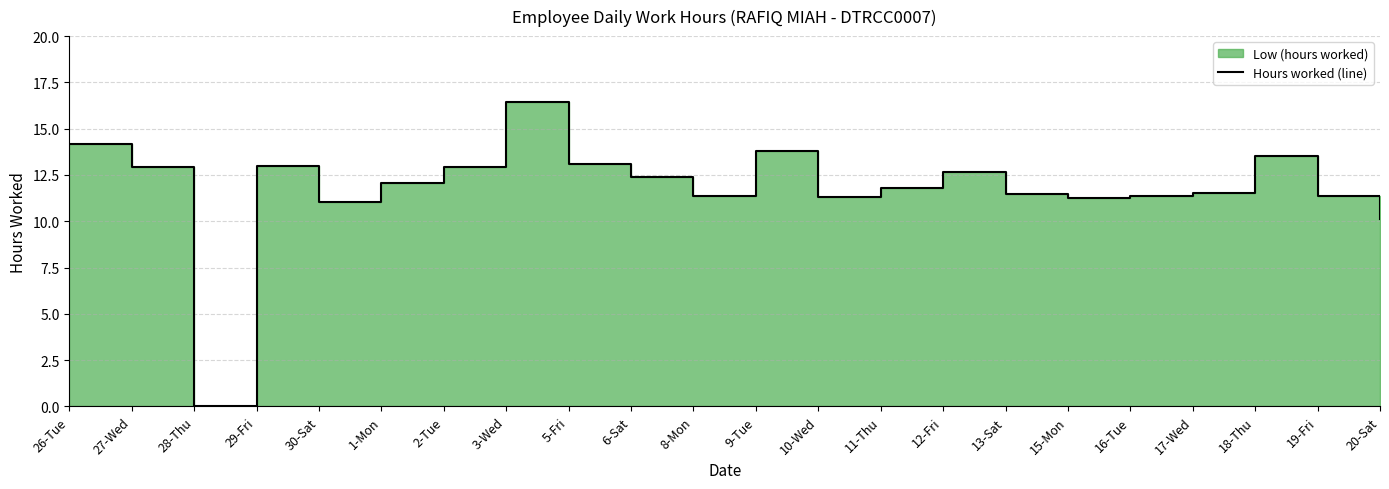

Count the number of values greater than 12.

11